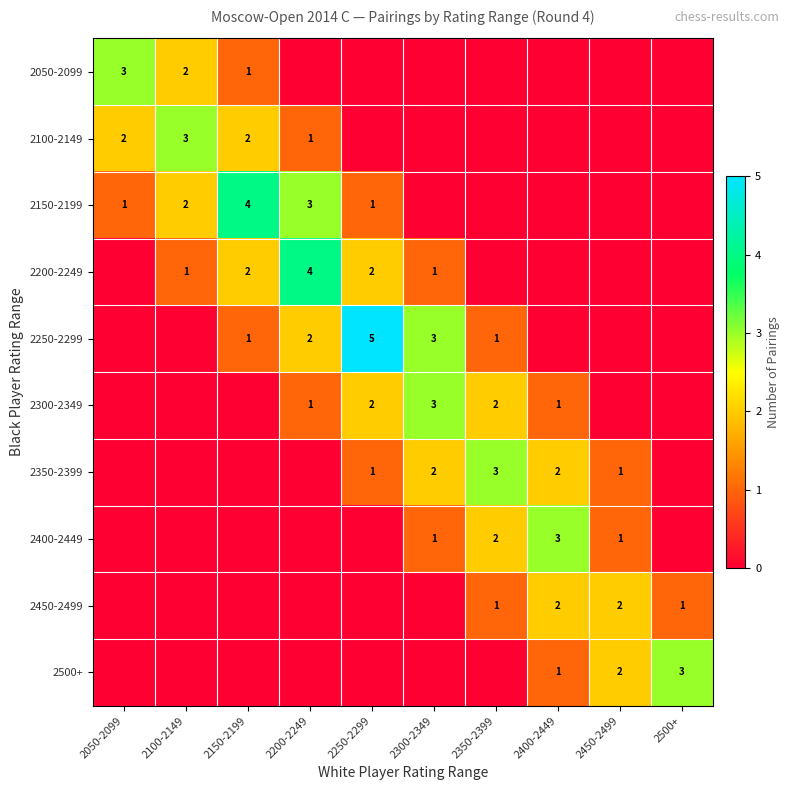

At which category does the chart reach its minimum across all series?

2200-2249